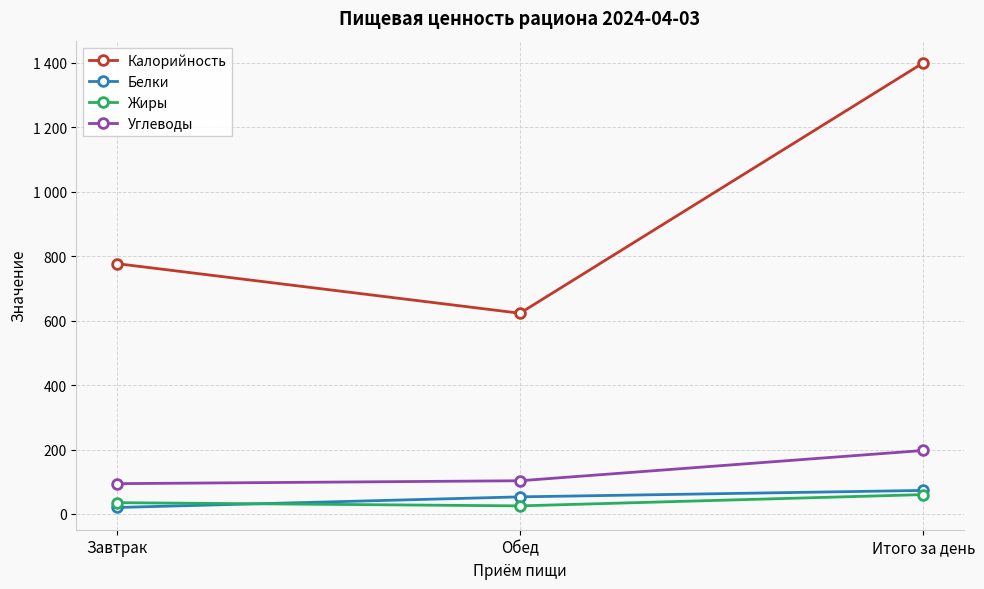

Does the chart have visible grid lines?

Yes